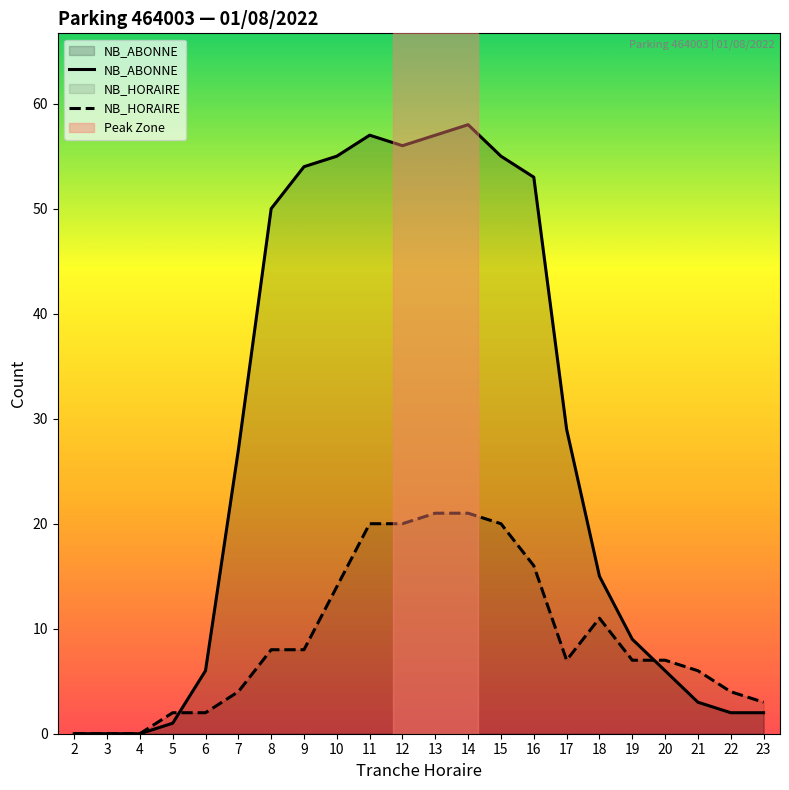

True or false: NB_HORAIRE has a value of 8 at 8.

True